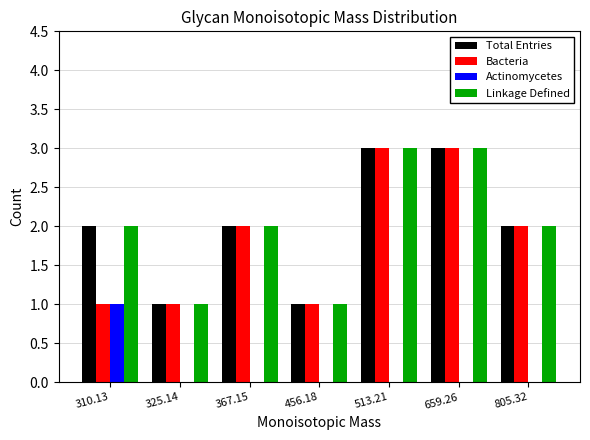

What is the maximum value for Actinomycetes?

1